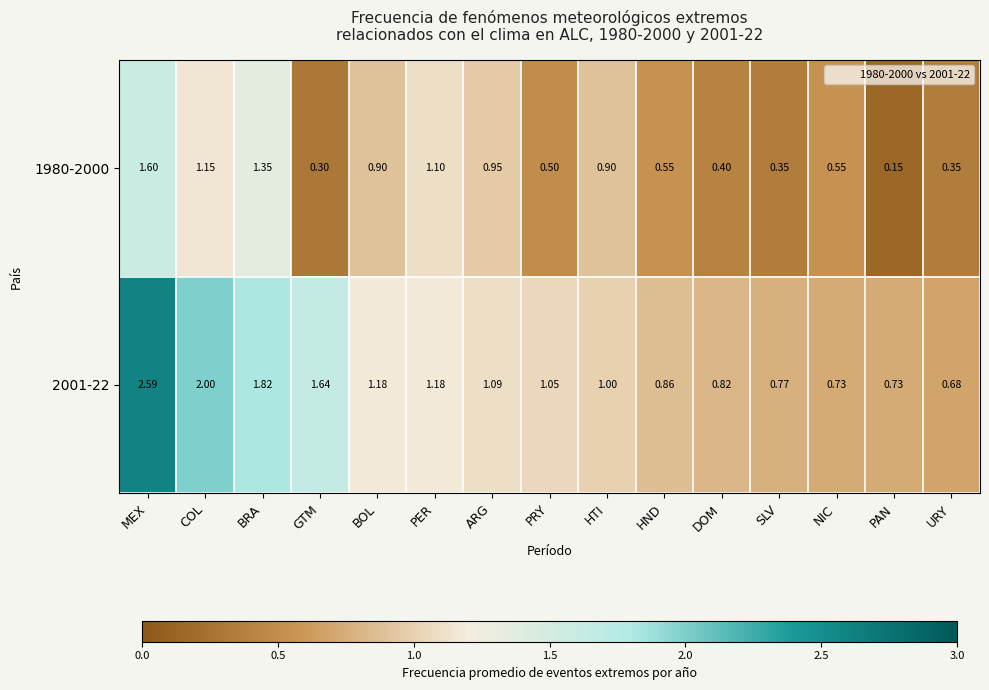

Where is 2001-22 nearest to the value 1?

HTI